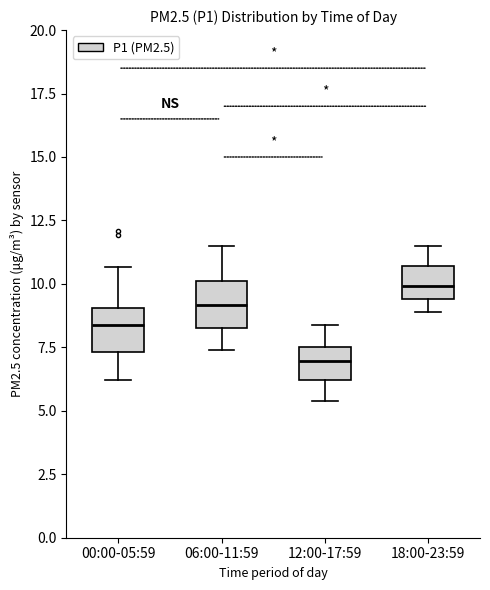

Which box's median line is the highest?

18:00-23:59